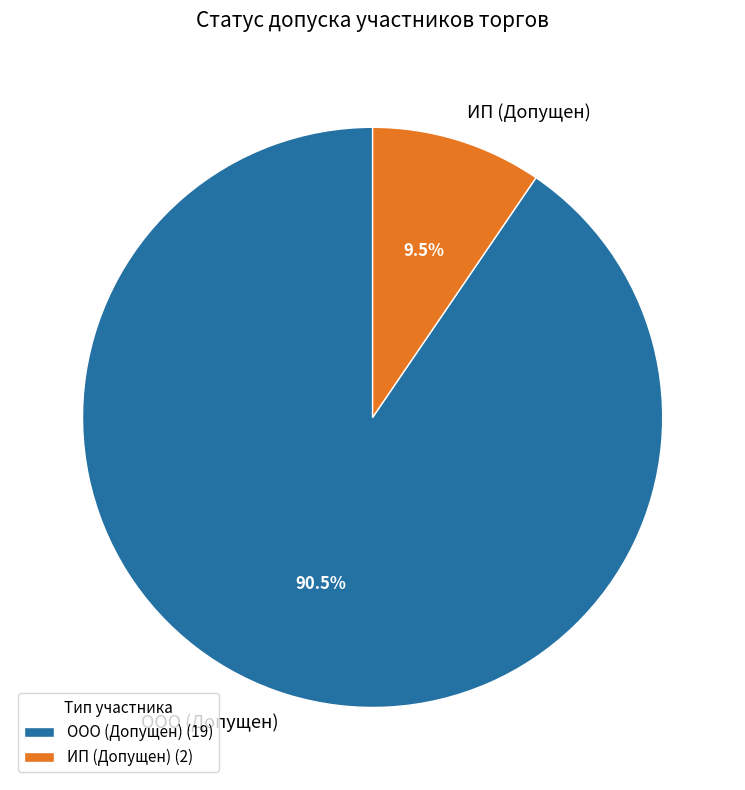

Is ИП (Допущен) the majority of the pie?

No